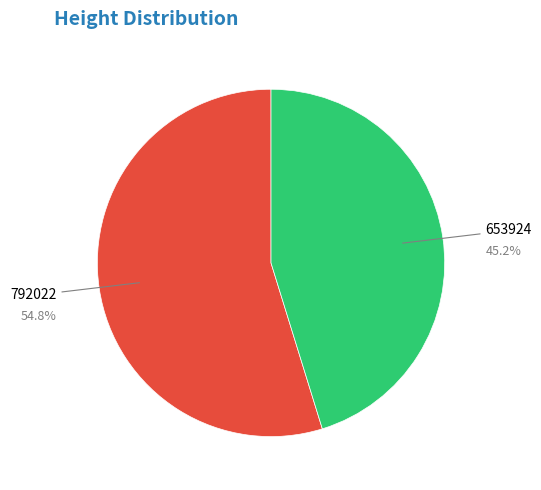

Rank the categories by value from highest to lowest.

792022, 653924